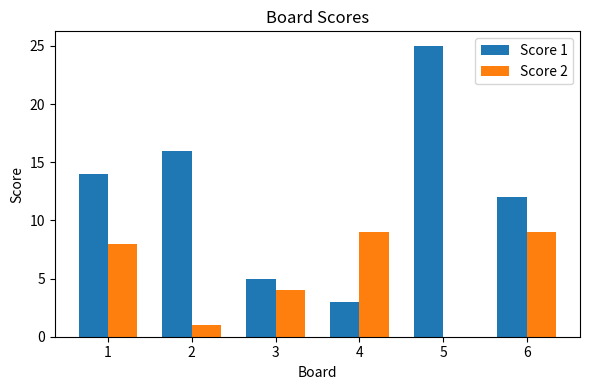

Between 2 and 4, which series saw the biggest shift?

Score 1